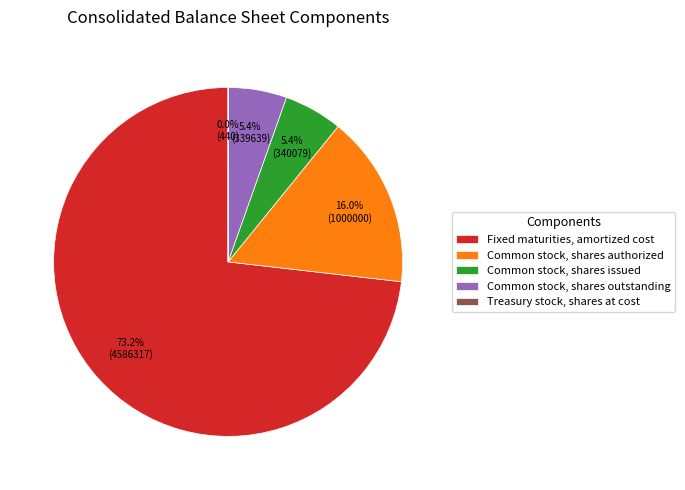

Which category has the biggest portion of the pie?

Fixed maturities, amortized cost